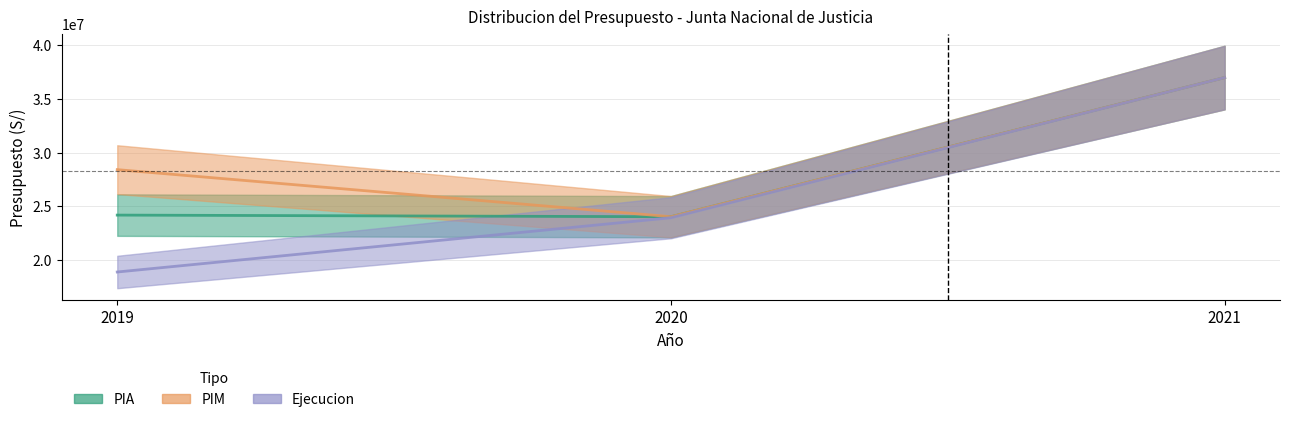

What is the greatest value displayed?

36993055